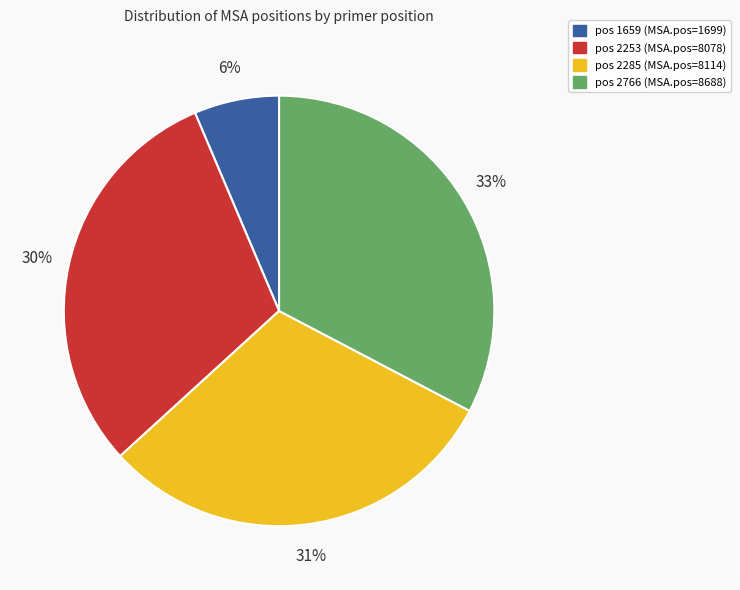

Count the number of slices in the pie.

4